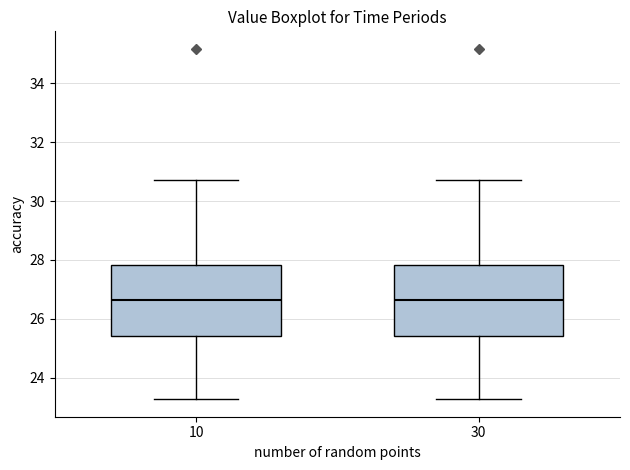

Reading left to right, transcribe this box plot: for each box, give where its median line is, the range the box spans, and where its two whiskers end, as read against the y-axis. The values are not printed on the chart, so give them approximately, as read against the axis.

10: median 26.6, box 25.4 to 27.8, whiskers 23.2 to 30.8
30: median 26.6, box 25.4 to 27.8, whiskers 23.2 to 30.8